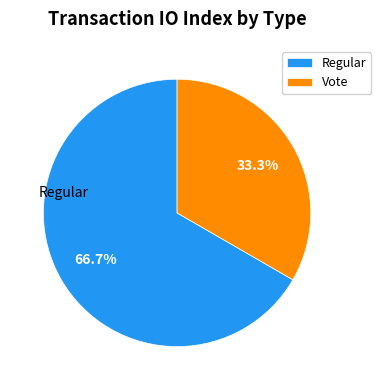

Rank the categories by value from lowest to highest.

Vote, Regular